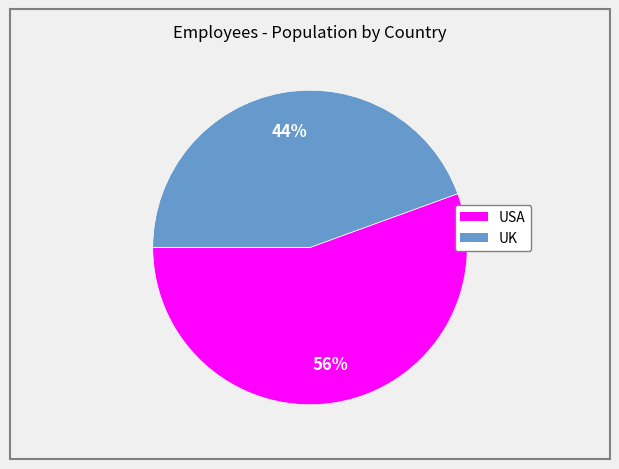

Do UK and USA together represent more than half of the pie?

Yes